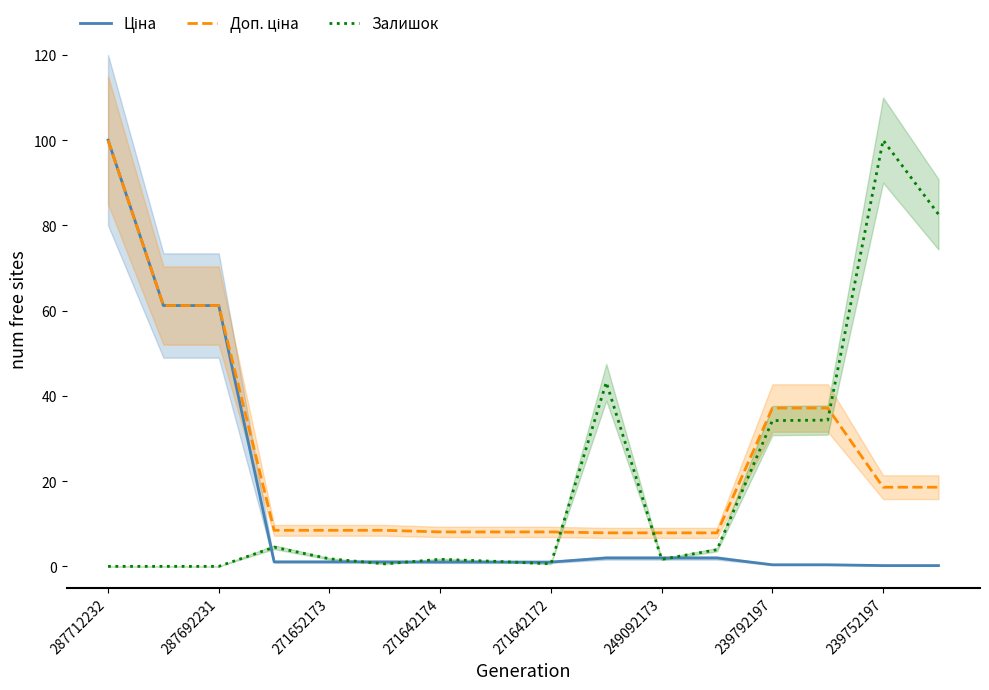

Is it true that Доп. ціна equals 37.1 at 239792197?

True